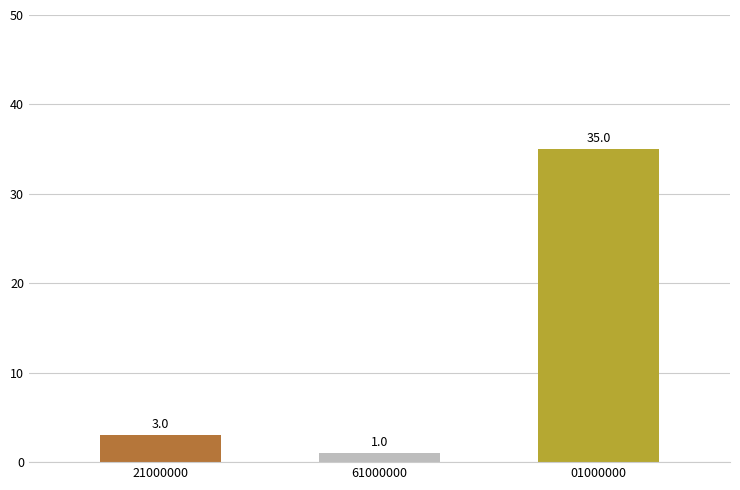

Where is the data nearest to the value 18?

21000000